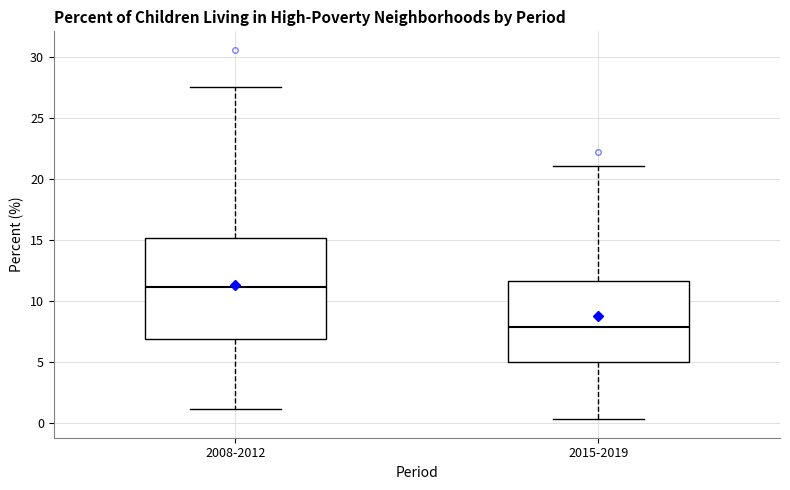

Reading left to right, read every box against the y-axis: the position of its median line, the range the box covers, and the ends of its whiskers. The values are not printed on the chart, so give them approximately, as read against the axis.

2008-2012: median 11.0, box 7.0 to 15.0, whiskers 1.0 to 27.5
2015-2019: median 8.0, box 5.0 to 11.5, whiskers 0.5 to 21.0